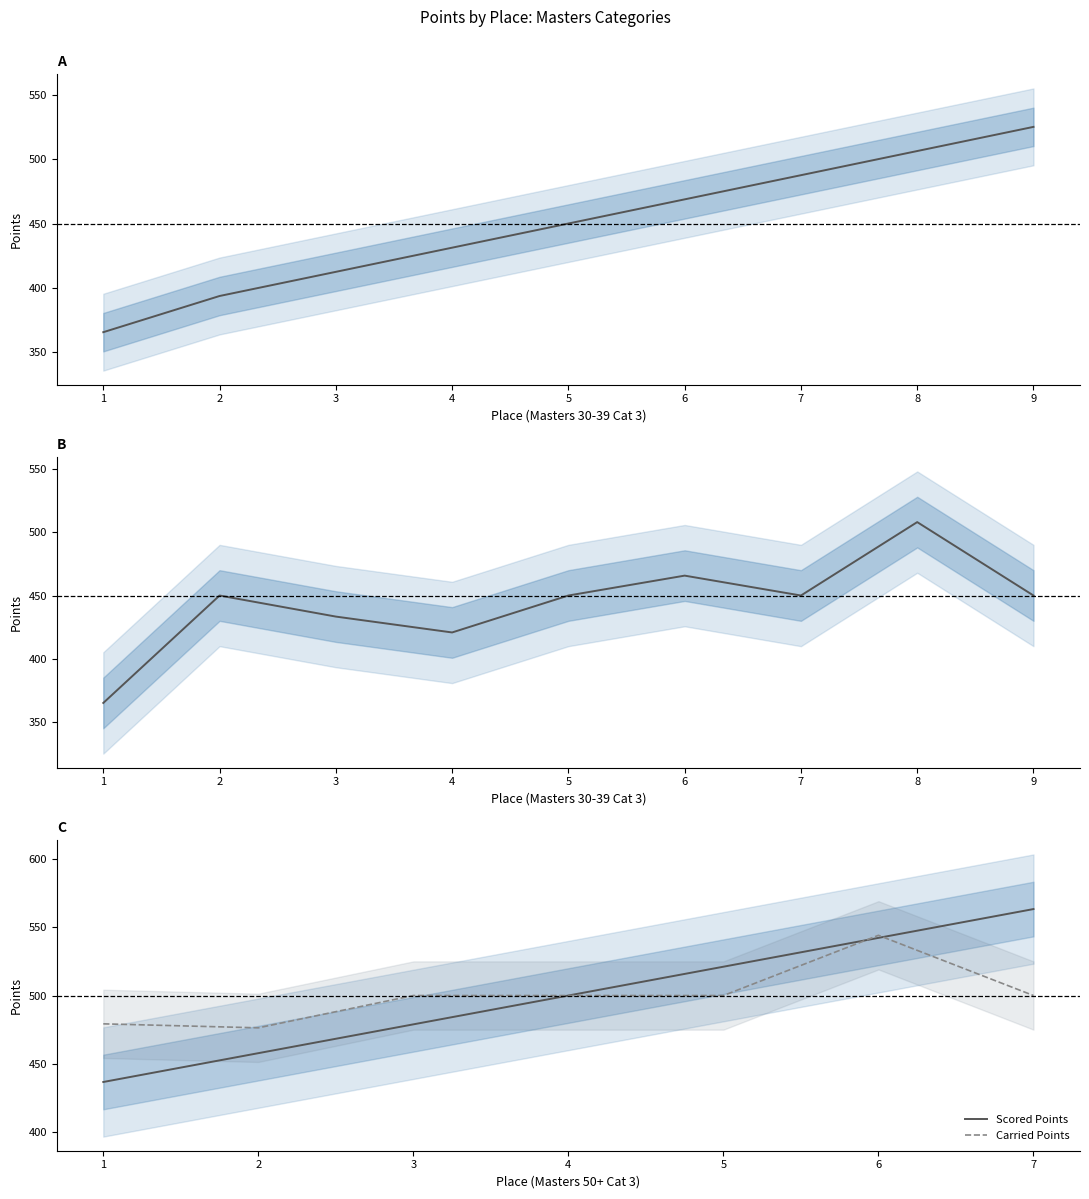

What is the average value of the Scored Points series?

500.0